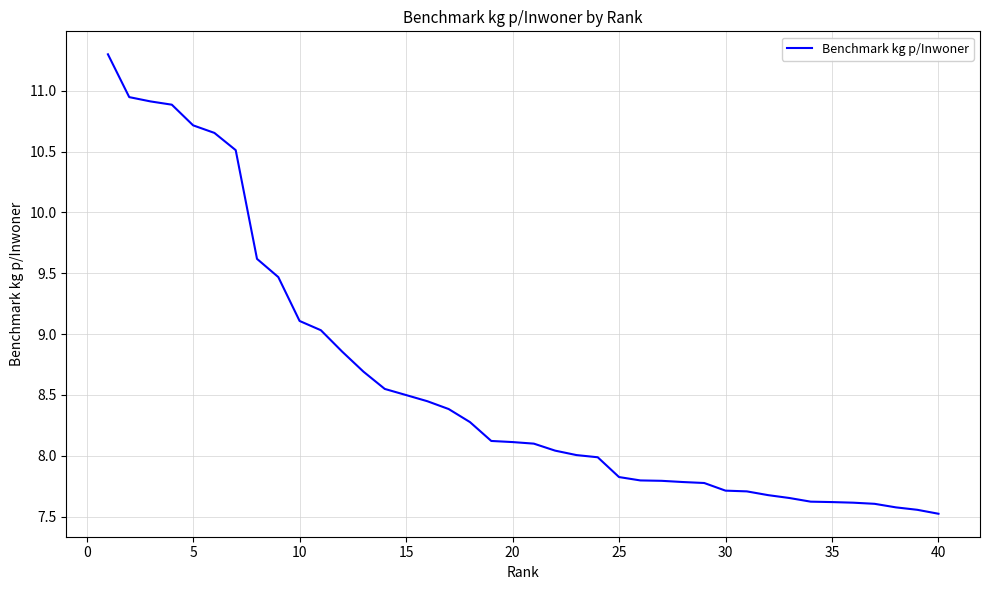

What is the greatest value displayed?

11.3